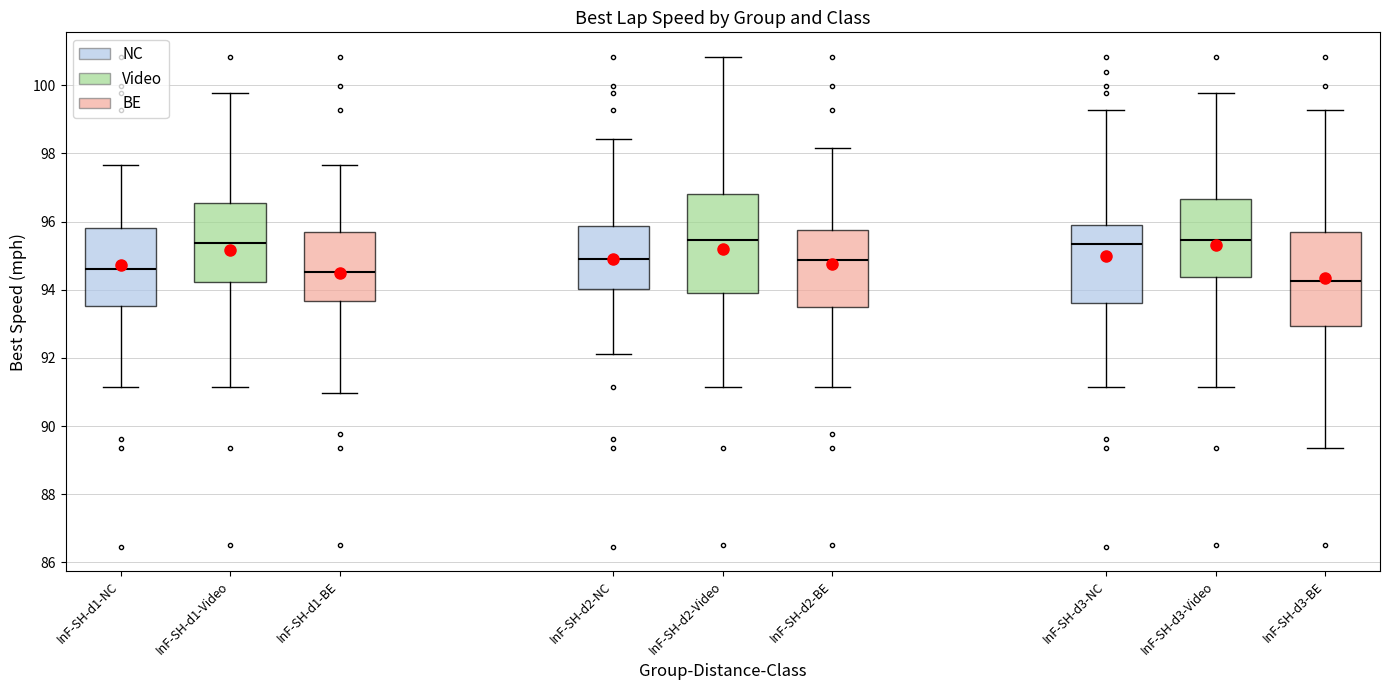

Reading left to right, read every box against the y-axis: the position of its median line, the range the box covers, and the ends of its whiskers. The values are not printed on the chart, so give them approximately, as read against the axis.

InF-SH-d1-NC: median 94.6, box 93.6 to 95.8, whiskers 91.2 to 97.6
InF-SH-d1-Video: median 95.4, box 94.2 to 96.6, whiskers 91.2 to 99.8
InF-SH-d1-BE: median 94.6, box 93.6 to 95.6, whiskers 91.0 to 97.6
InF-SH-d2-NC: median 95.0, box 94.0 to 95.8, whiskers 92.2 to 98.4
InF-SH-d2-Video: median 95.4, box 94.0 to 96.8, whiskers 91.2 to 100.8
InF-SH-d2-BE: median 94.8, box 93.4 to 95.8, whiskers 91.2 to 98.2
InF-SH-d3-NC: median 95.4, box 93.6 to 96.0, whiskers 91.2 to 99.2
InF-SH-d3-Video: median 95.4, box 94.4 to 96.6, whiskers 91.2 to 99.8
InF-SH-d3-BE: median 94.2, box 93.0 to 95.8, whiskers 89.4 to 99.2